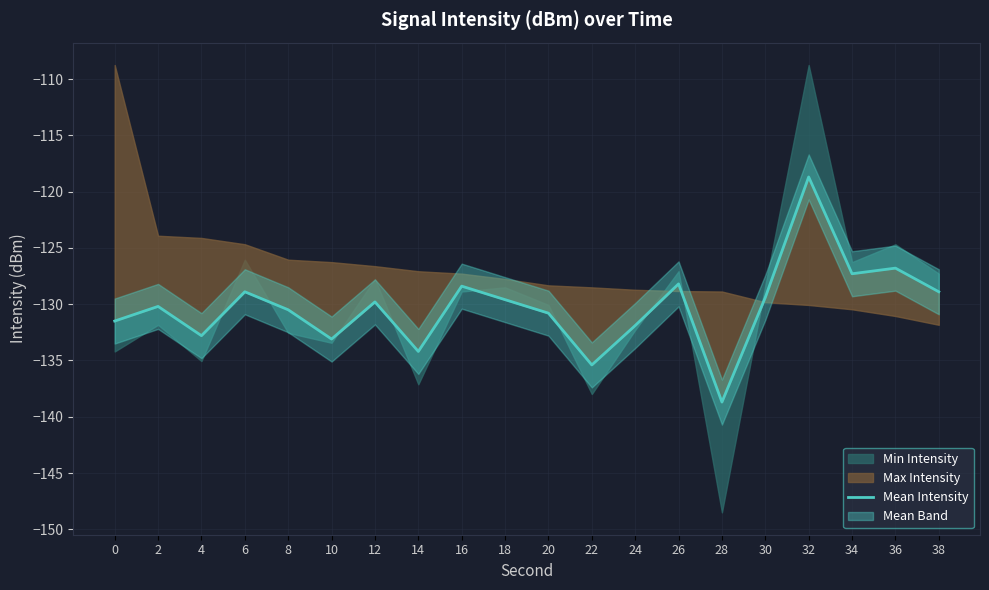

What value does the data have at 6?

-128.9